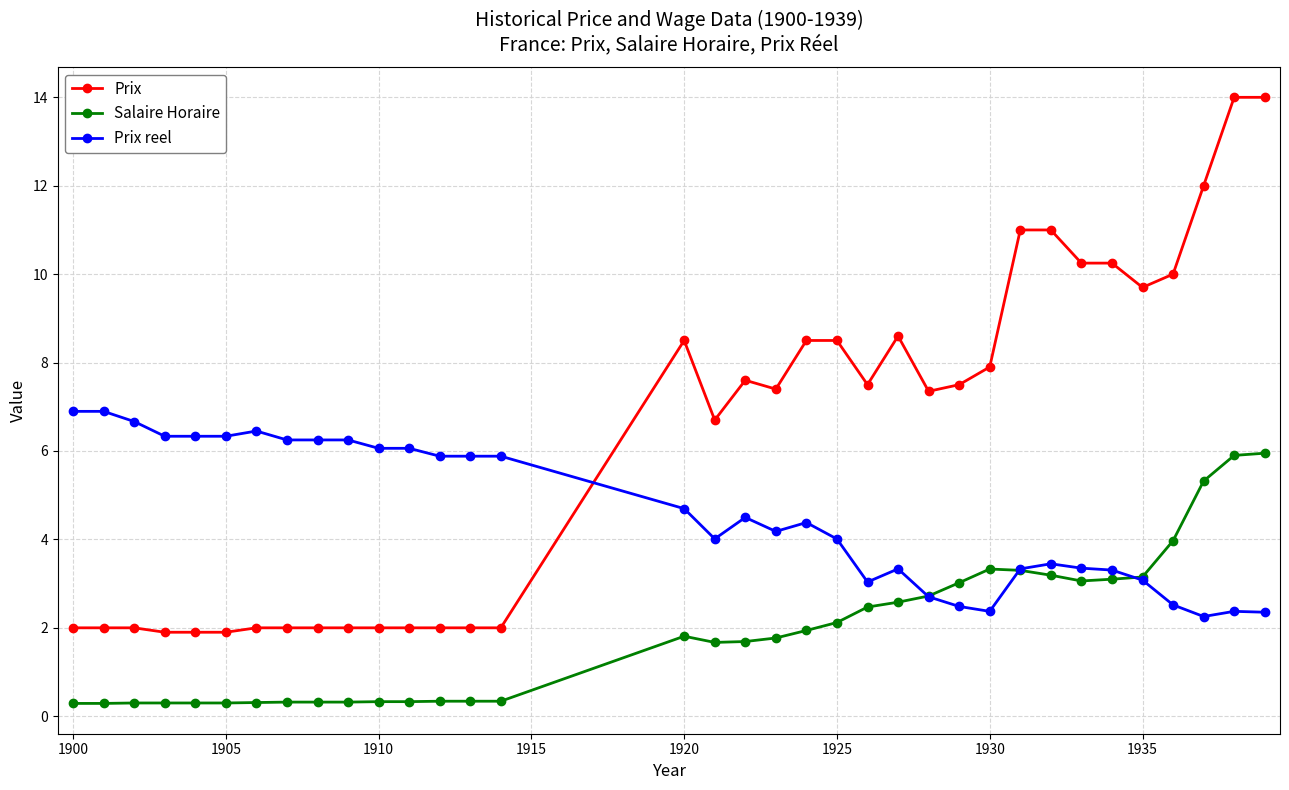

What is the highest value of the Salaire Horaire series?

6.0